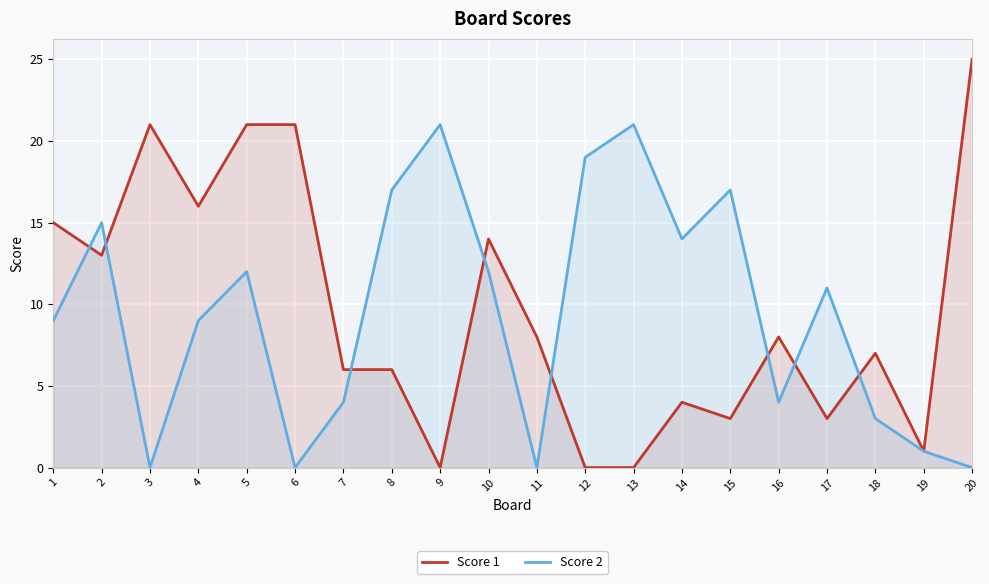

Is the value of Score 1 at 1 greater than the value of Score 2 at 7?

Yes